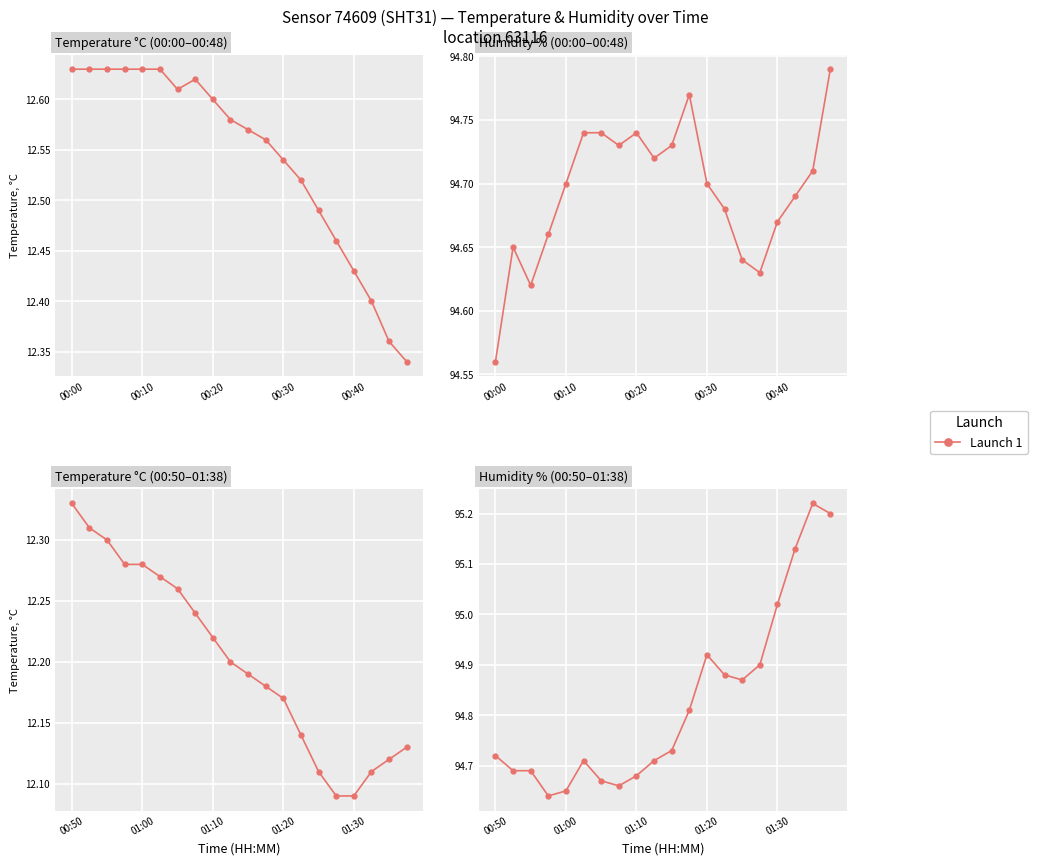

What is the sum of all values?

1896.5